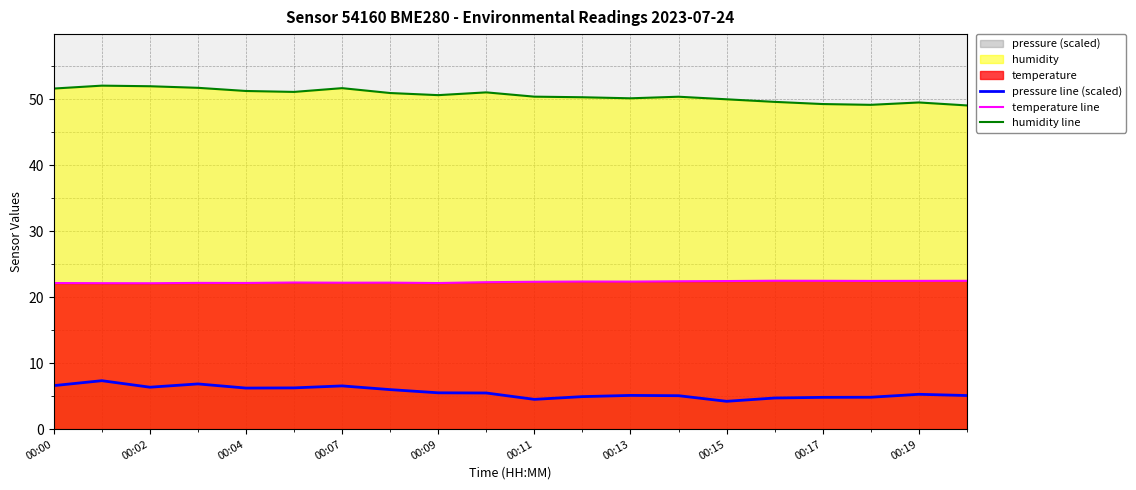

Which series has the largest total across all categories?

humidity line